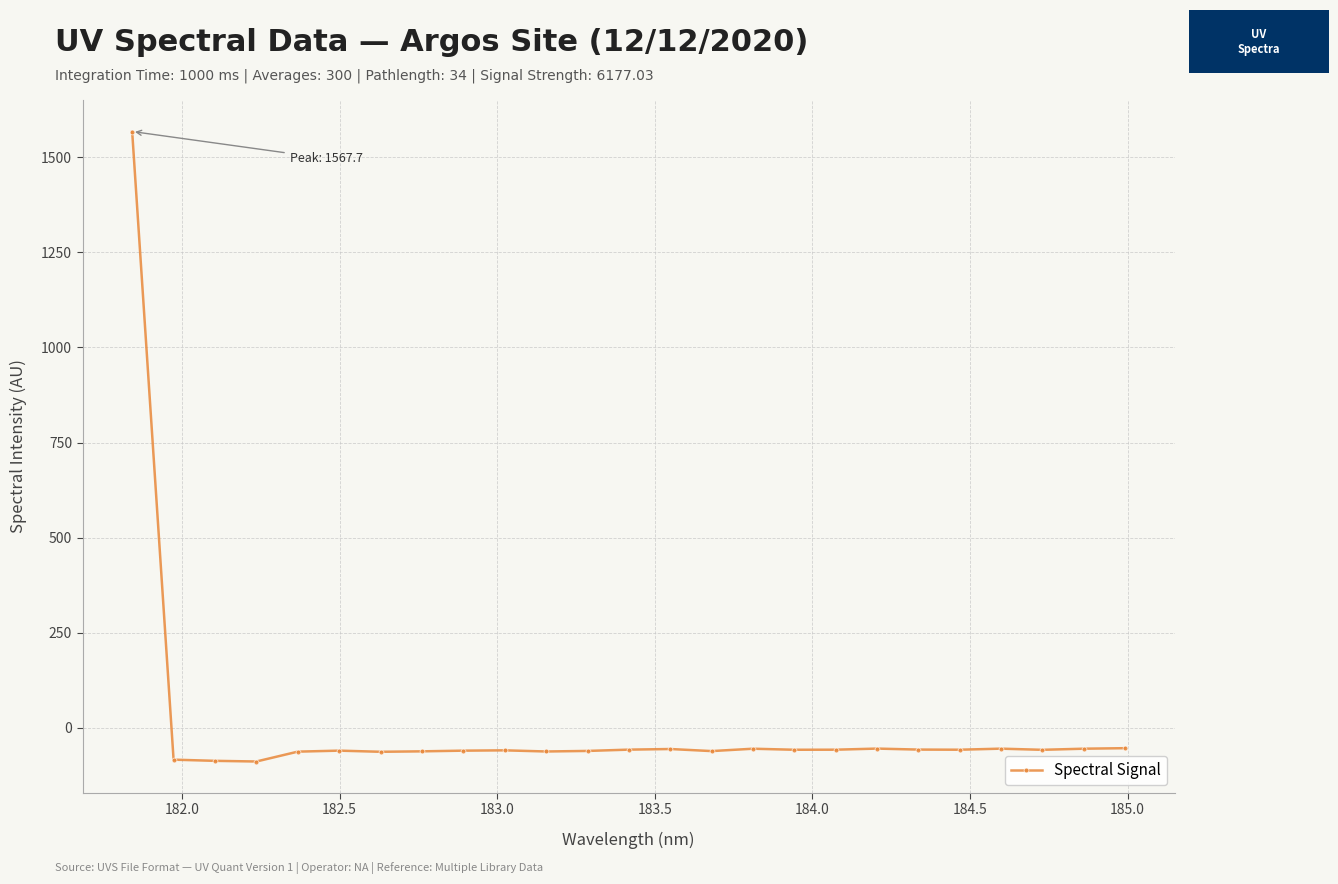

True or false: the data has more than 0 interior local peaks.

True